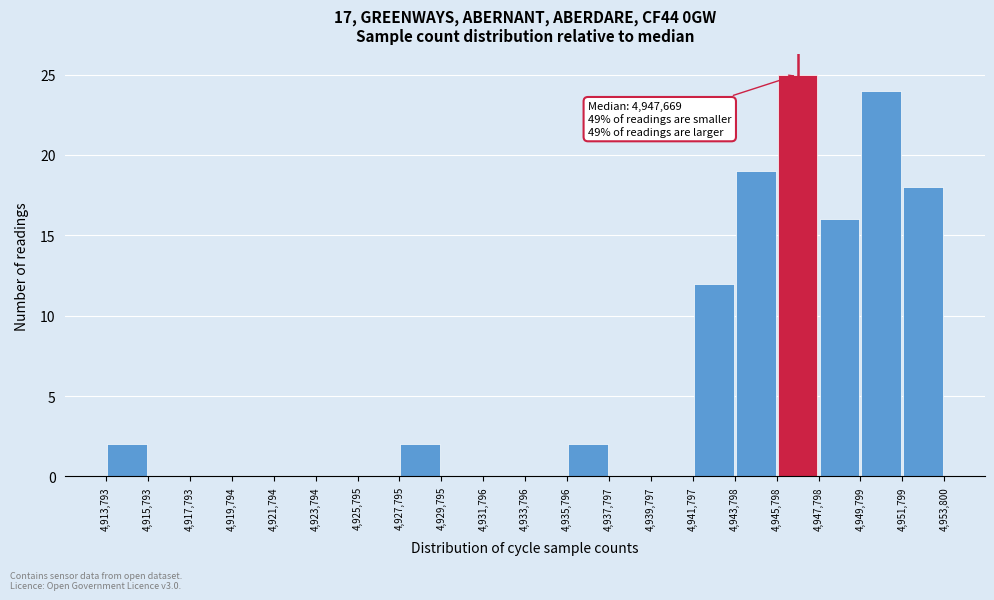

Which range on the x-axis has the tallest bar?

4,945,798 to 4,947,798